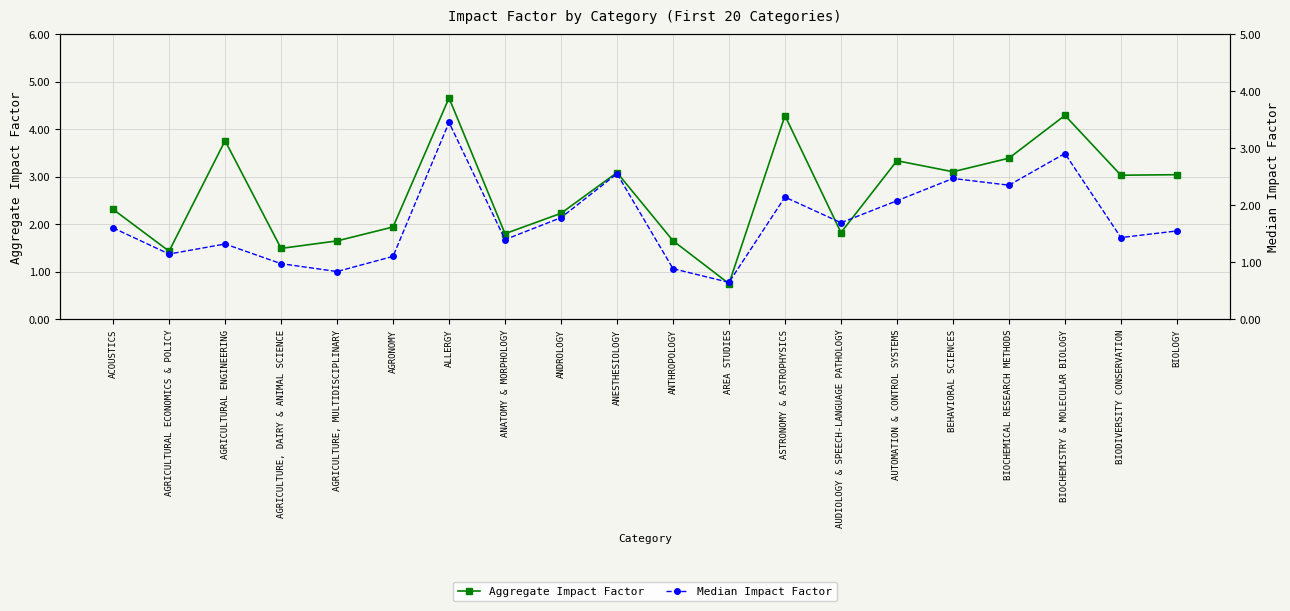

Rank the series by their average value, from highest to lowest.

Aggregate Impact Factor, Median Impact Factor